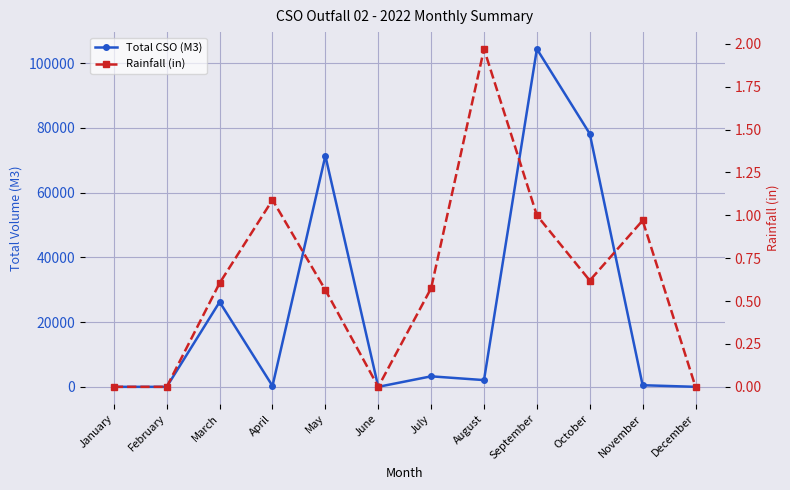

The Rainfall (in) series shows 0.6 at August. True or false?

False